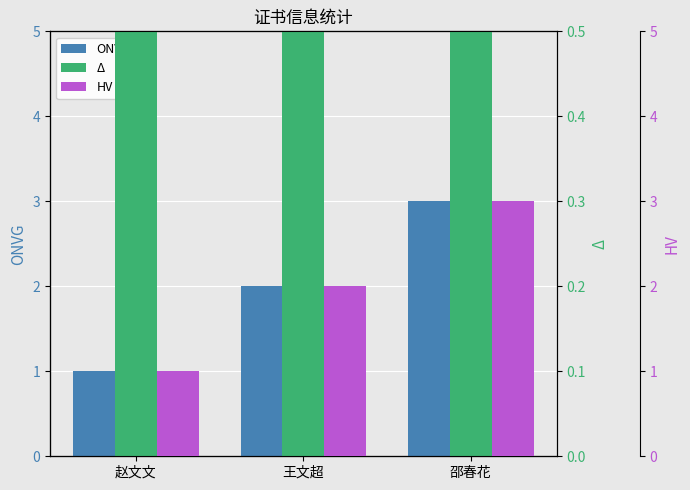

Where is Δ nearest to the value 2?

赵文文